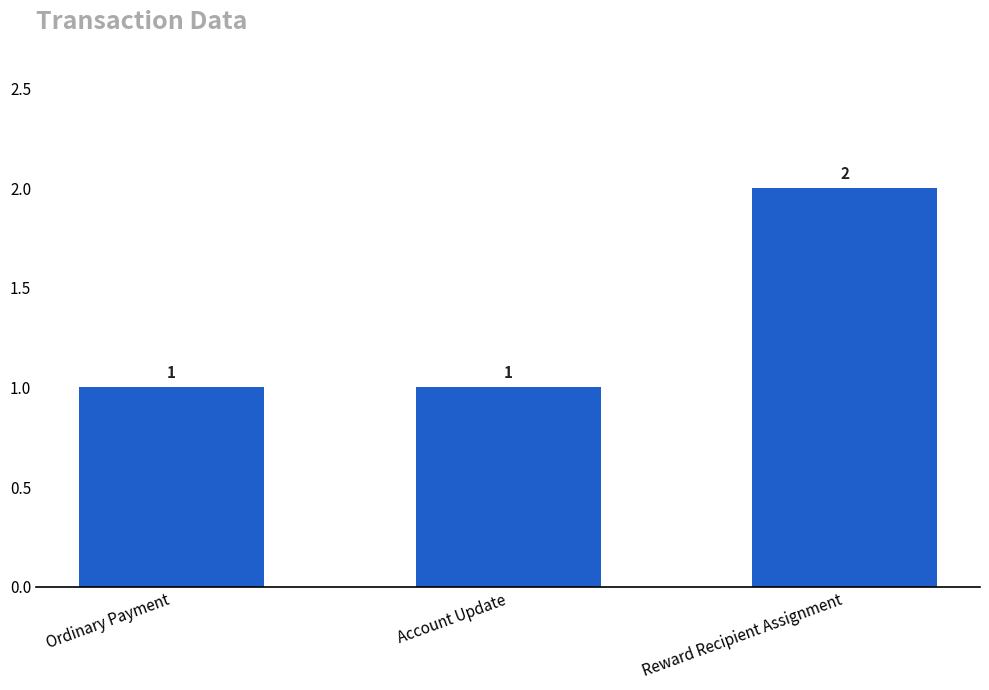

Is it true that the value at Reward Recipient Assignment is 0?

False